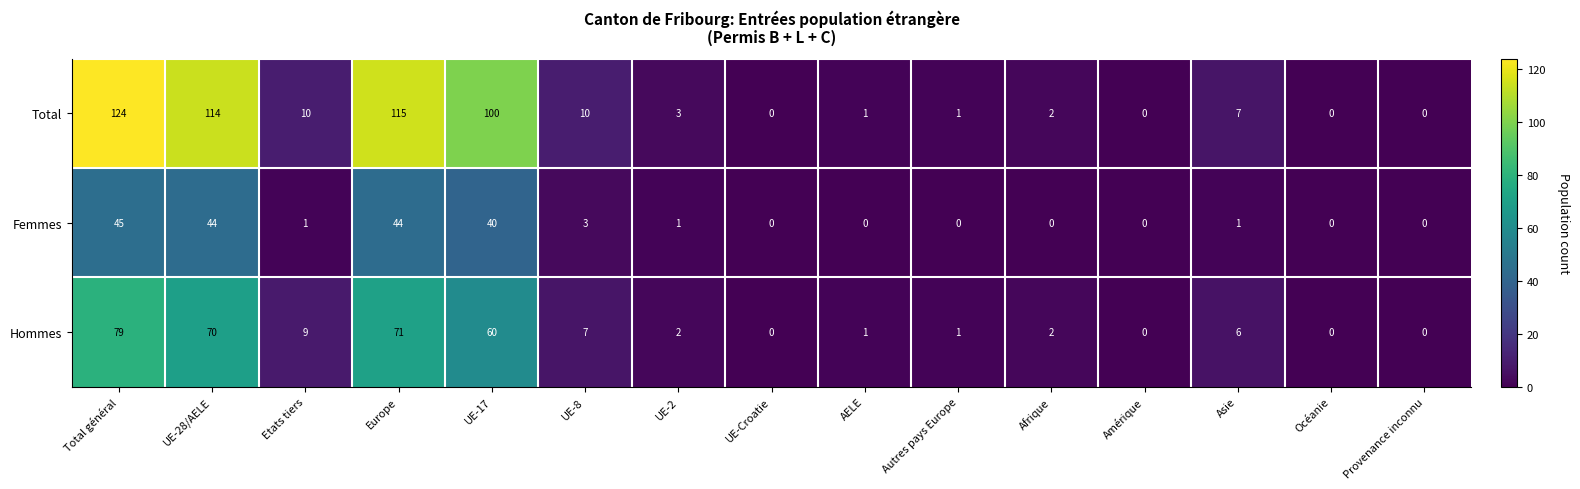

True or false: Femmes has a value of -23 at Autres pays Europe.

False